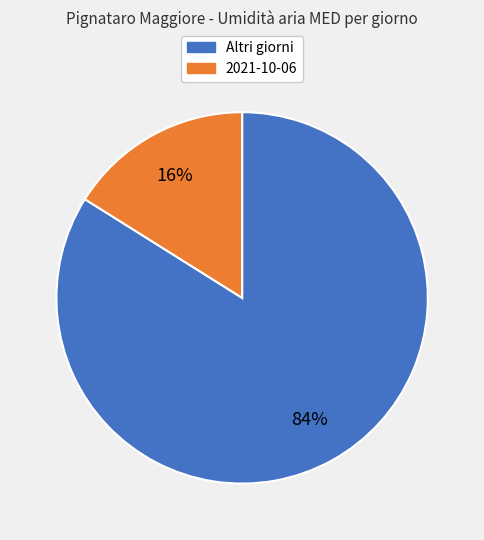

The 2021-10-06 slice represents 9% of the pie. True or false?

False